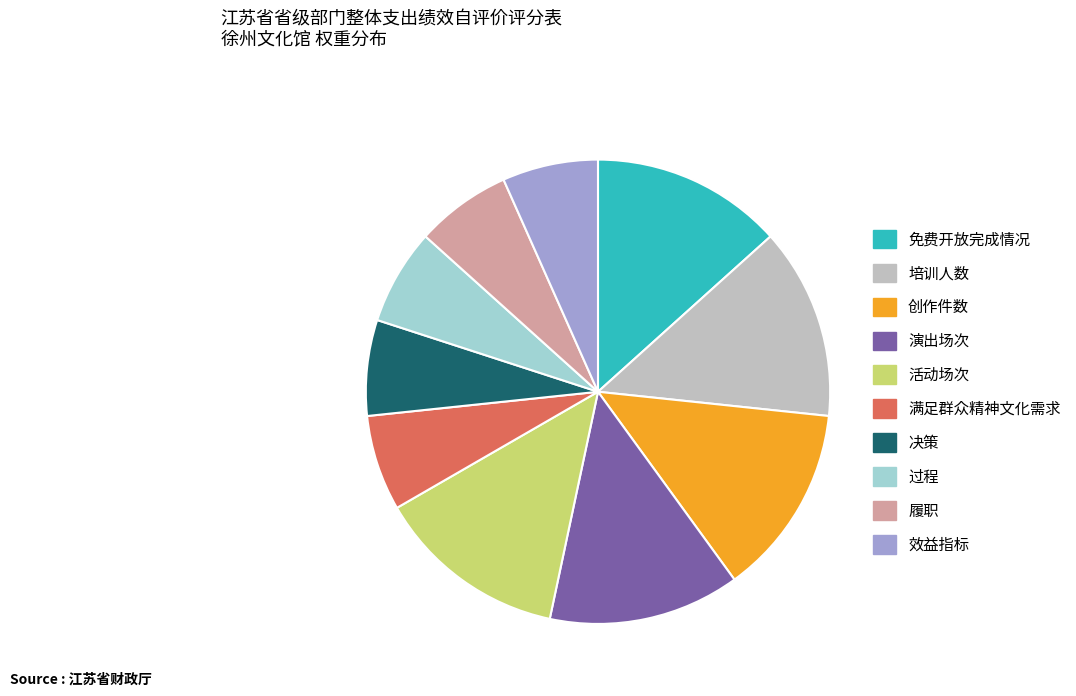

Is there any slice that represents more than half of the pie?

No